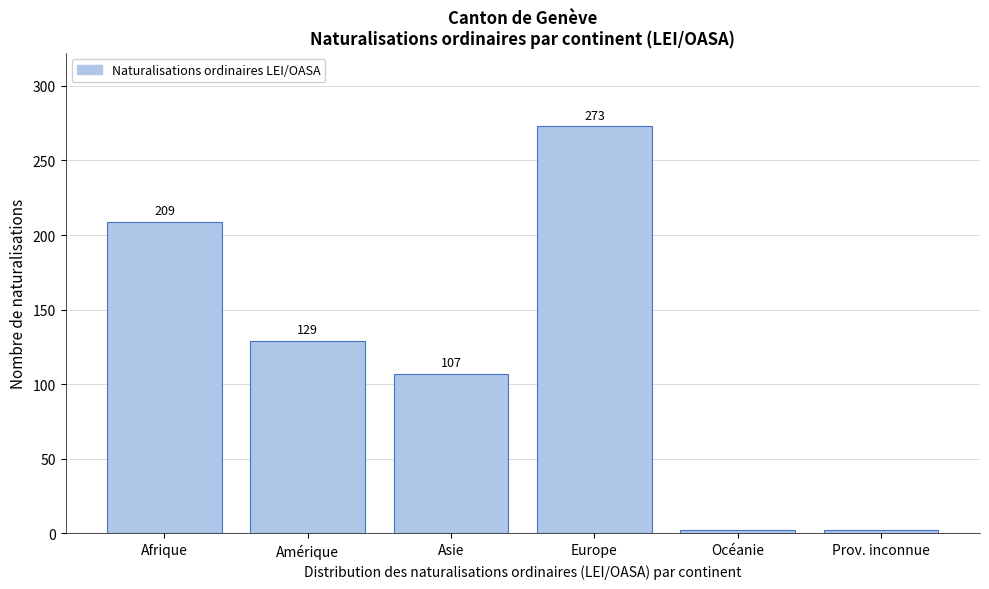

Reading left to right, list all the values displayed in this chart.

209	129	107	273	2	2